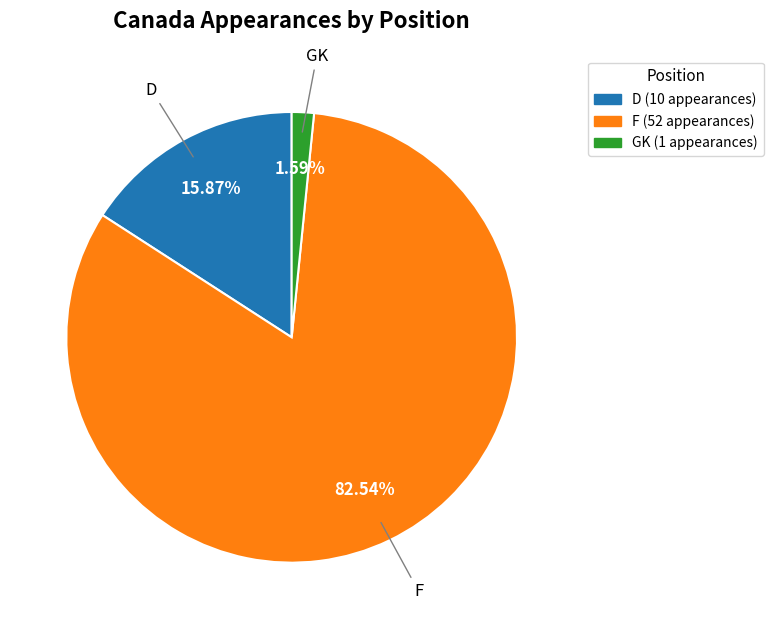

Is there a majority slice in this chart?

Yes